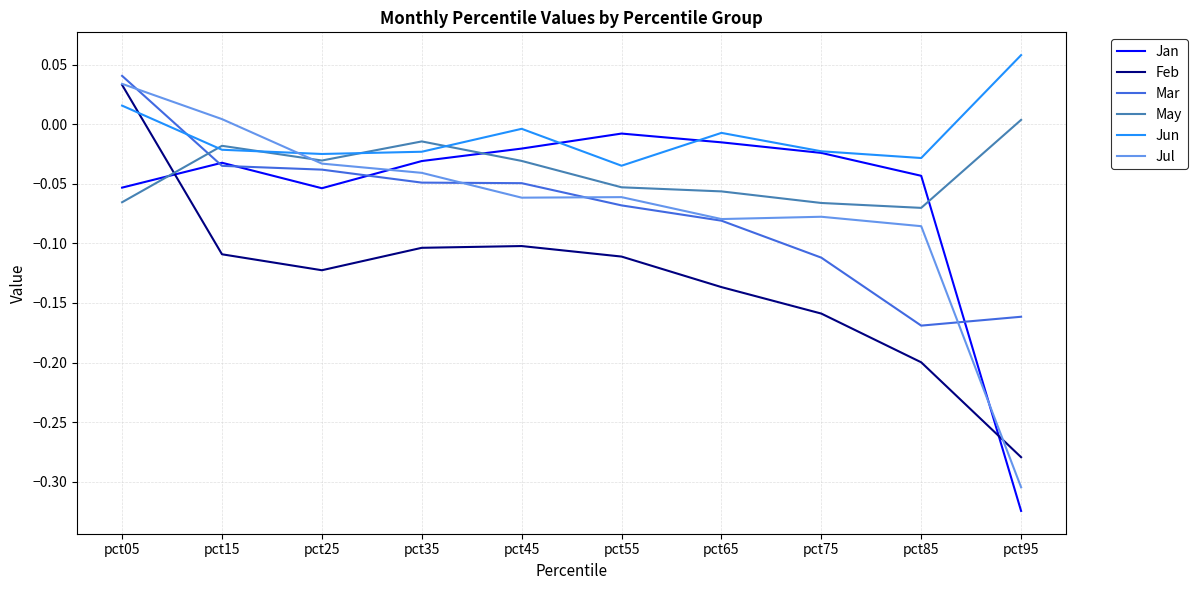

Which series has the largest total across all categories?

Jun